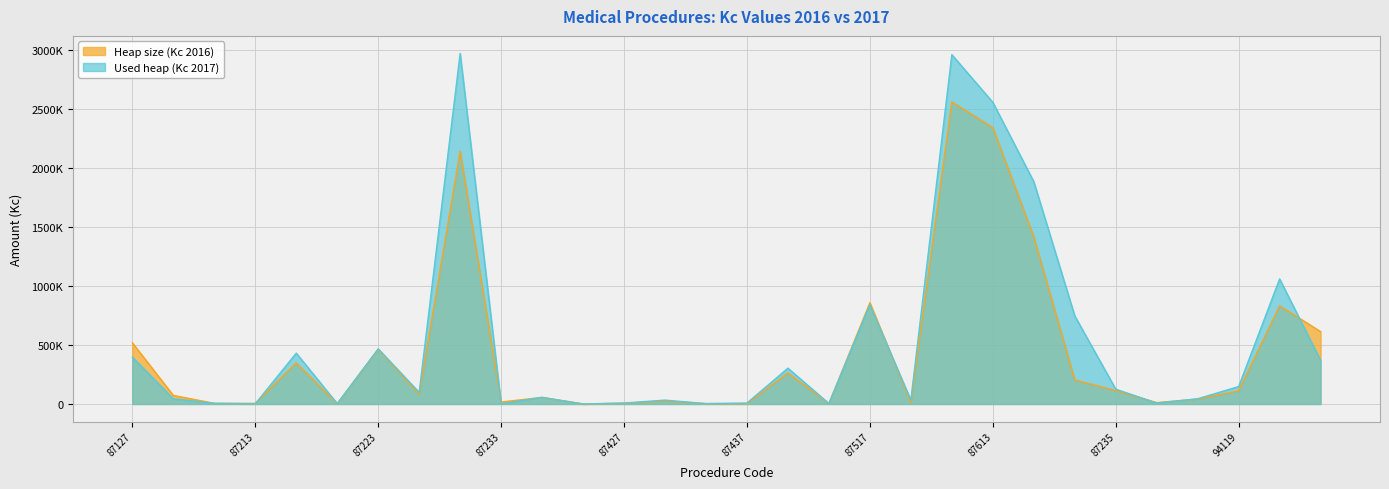

After their last crossing, which series has the higher values: Used heap (Kc 2017) or Heap size (Kc 2016)?

Heap size (Kc 2016)